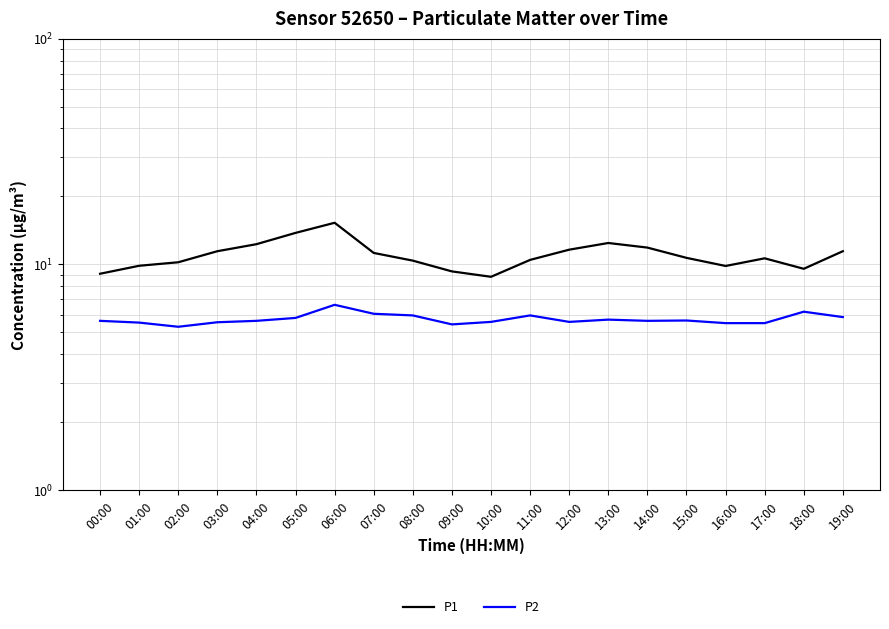

At which category is the sum across all series the highest?

06:00